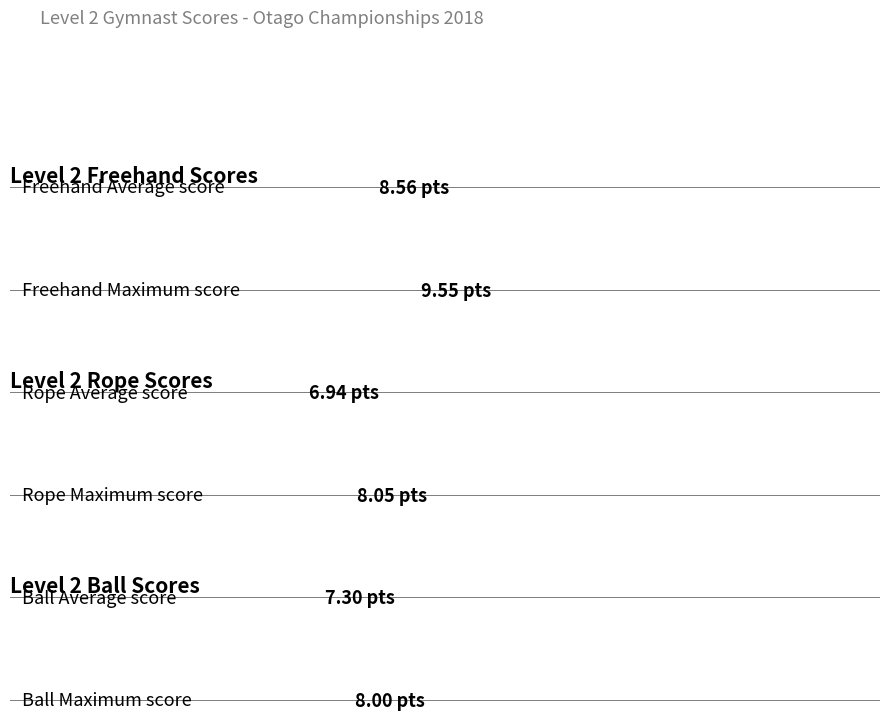

Is it true that Ball Final Score equals 2.8 at Neala Wicomb?

False